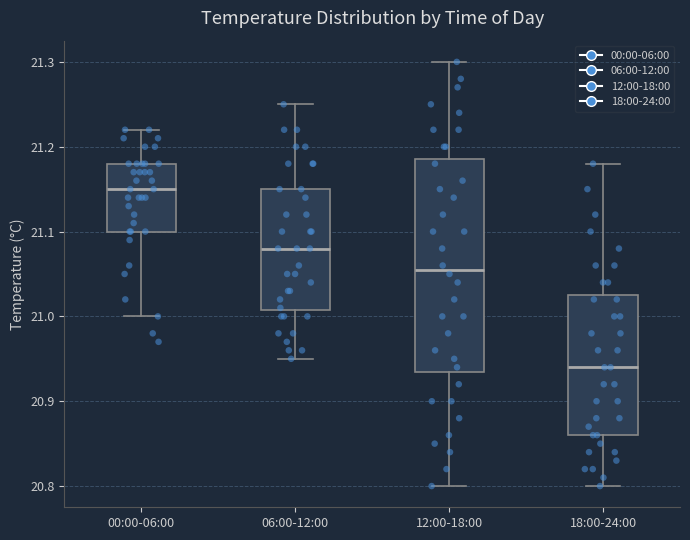

Where does the median line of the box for 18:00-24:00 sit on the y-axis? The values are not printed on the chart, so give them approximately, as read against the axis.

20.94